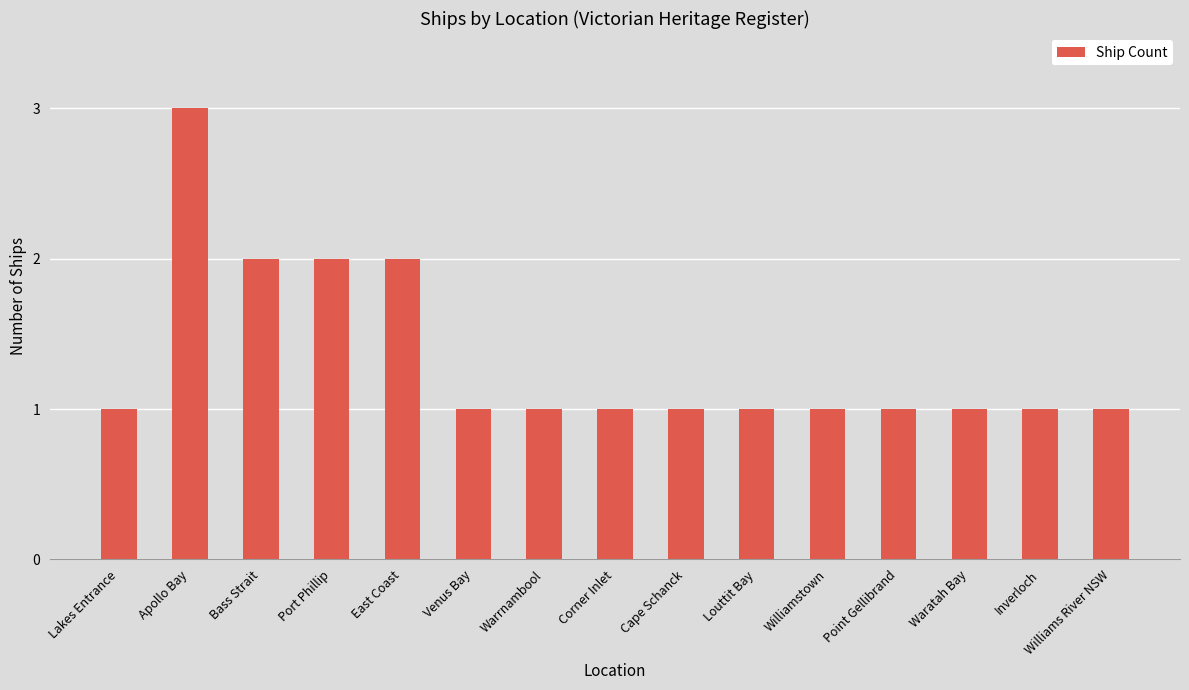

What is the maximum value shown in the chart?

3